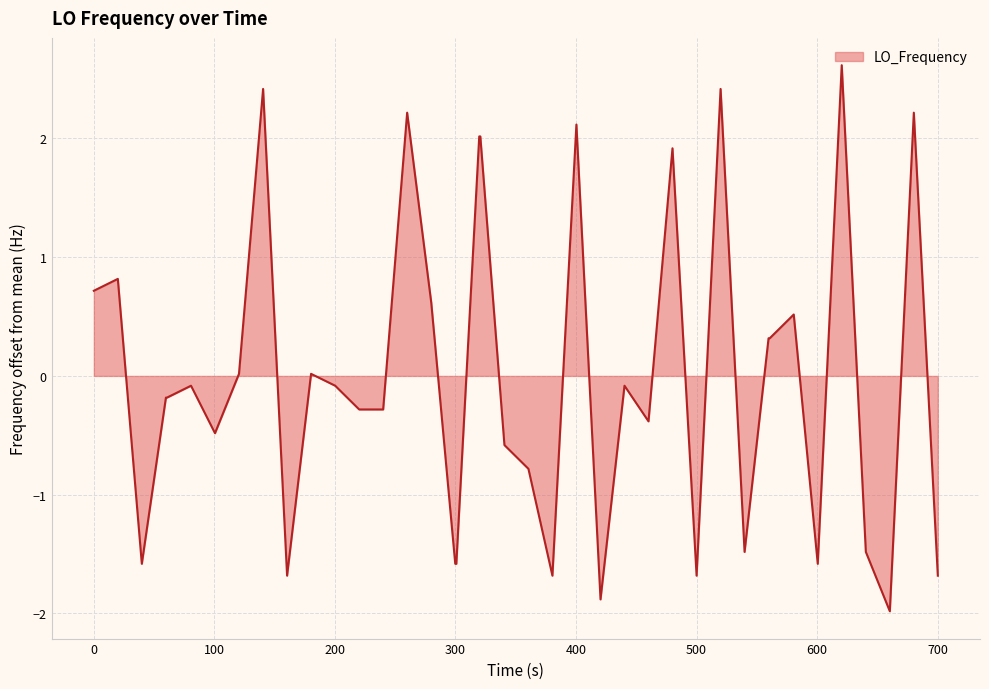

What is the difference between the maximum and minimum values?

4.6